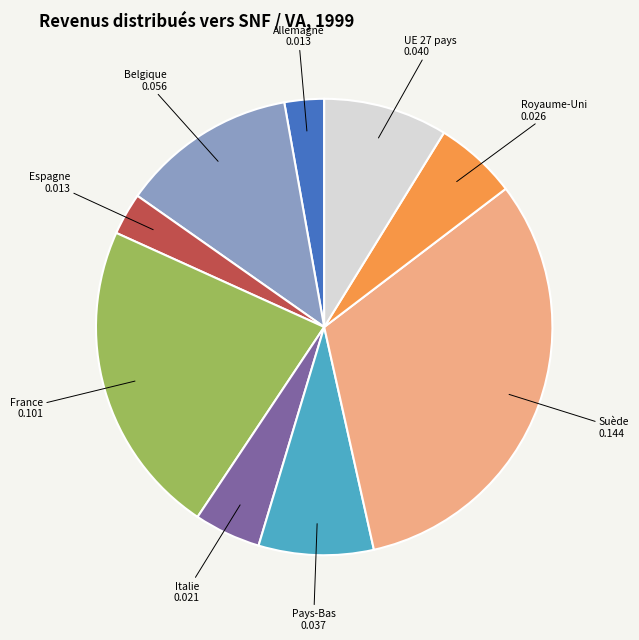

Is there any slice that represents more than half of the pie?

No